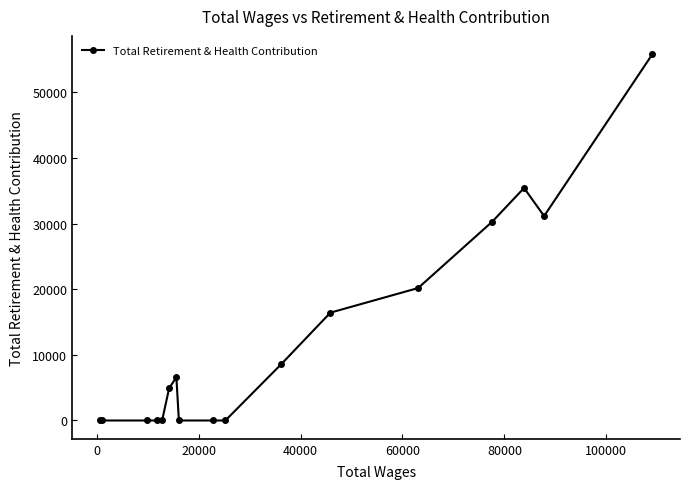

What is the difference between the maximum and second lowest values?

55812